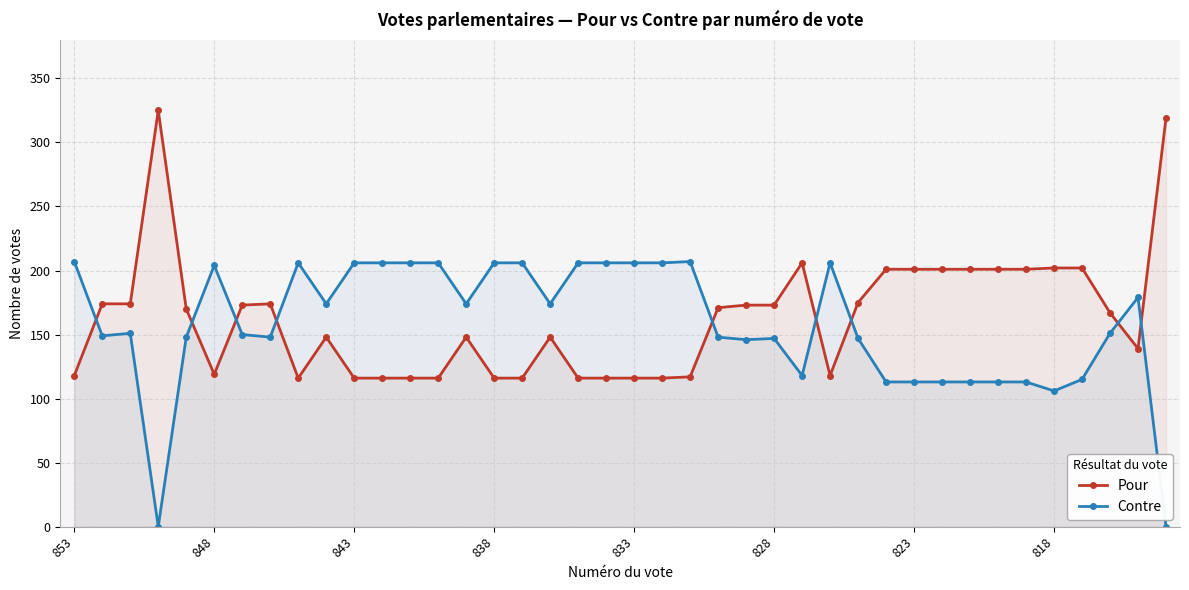

Which series has the widest spread of values?

Pour